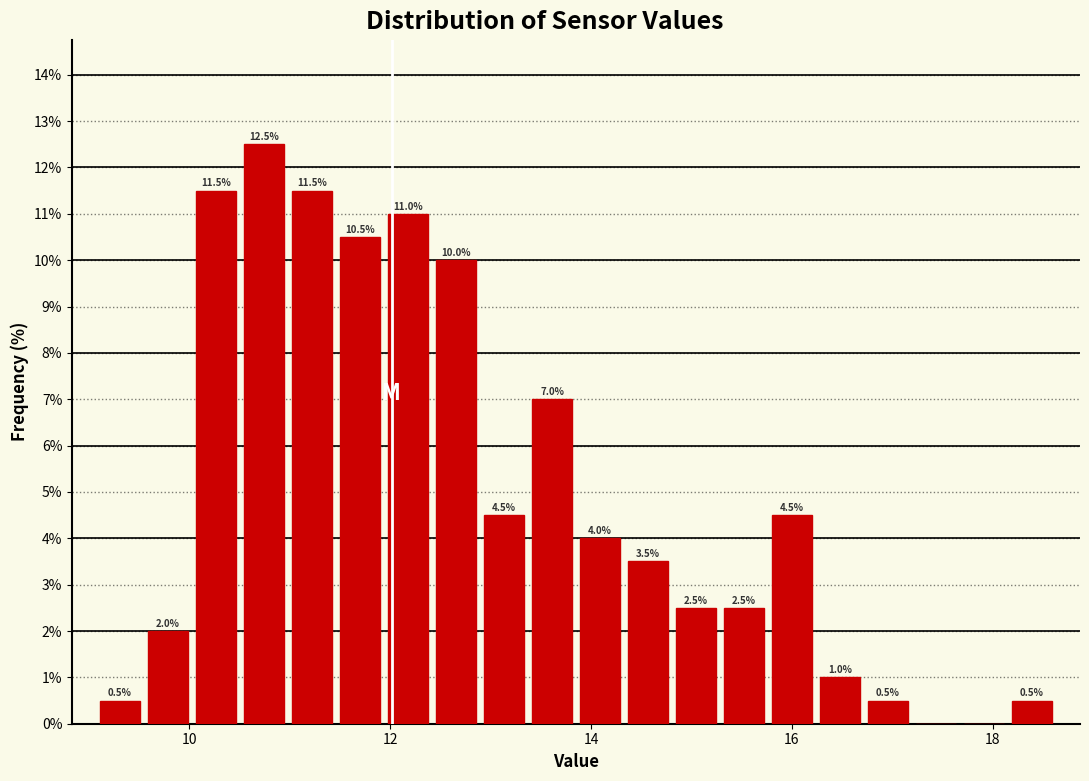

Read against the x-axis, roughly where is the centre of the tallest bar?

10.8